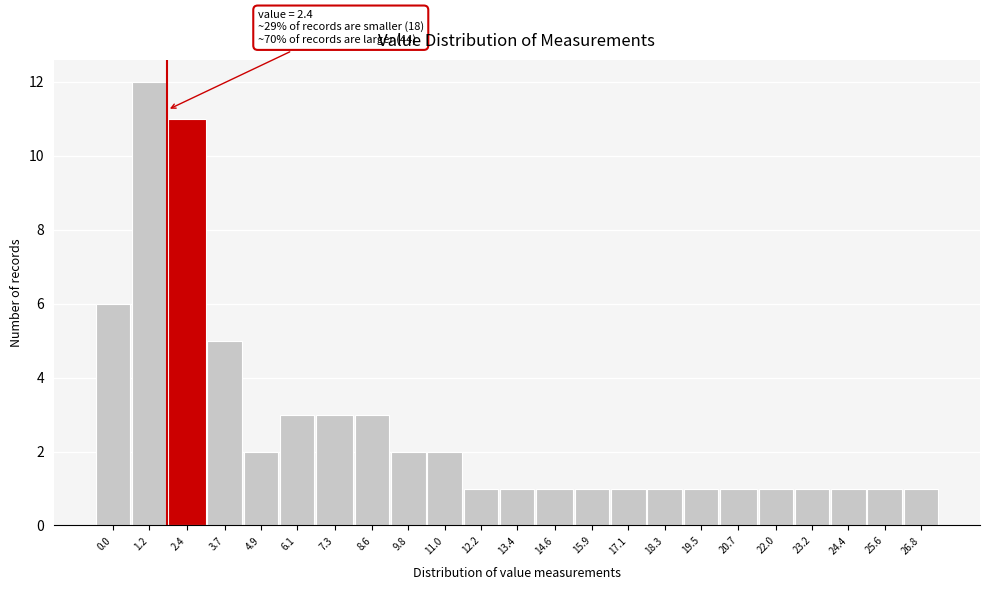

Reading left to right, list all the values displayed in this chart.

6	12	11	5	2	3	3	3	2	2	1	1	1	1	1	1	1	1	1	1	1	1	1